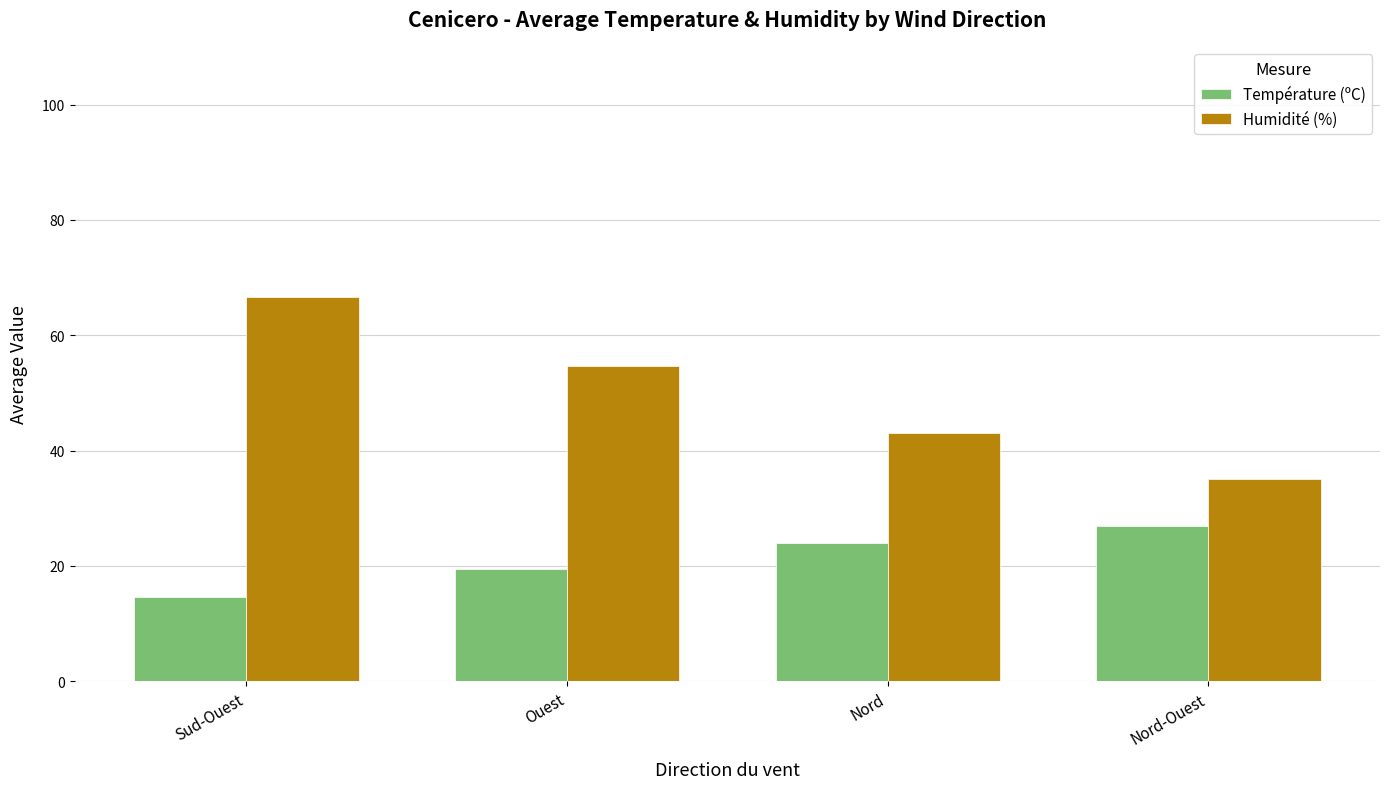

What is the label of the 1st bar from the right?

Nord-Ouest